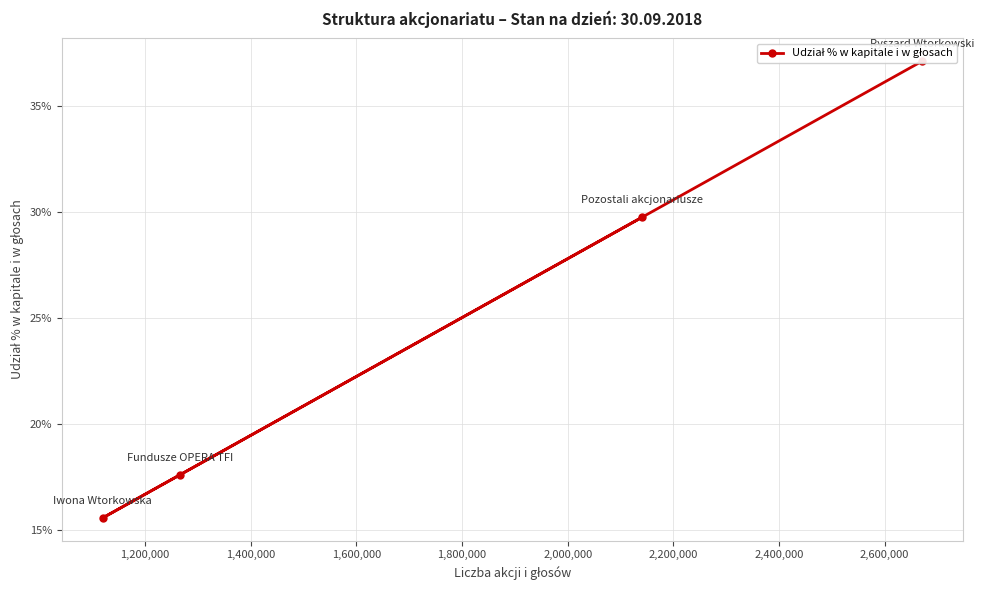

Count the values in the range 0 to 1.

4